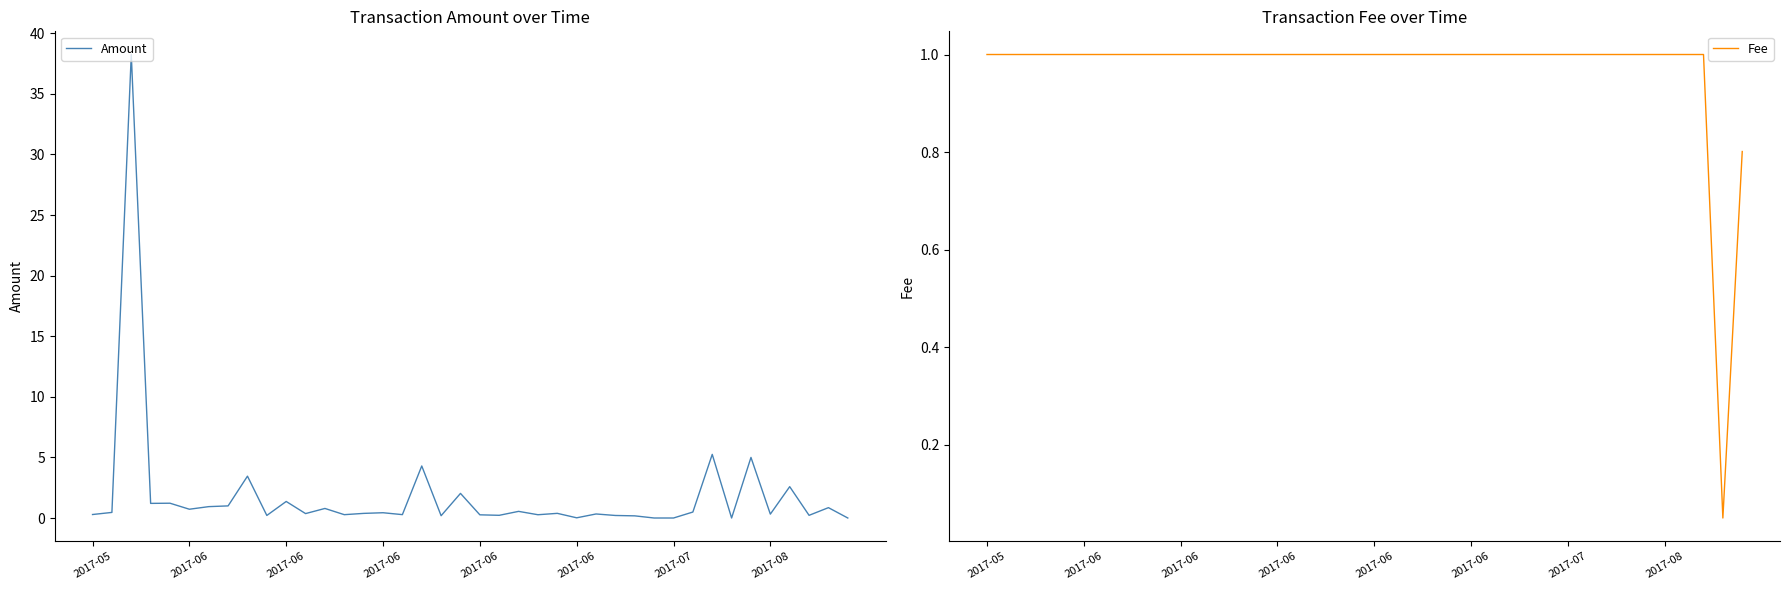

How many interior local valleys does the Fee series have?

1